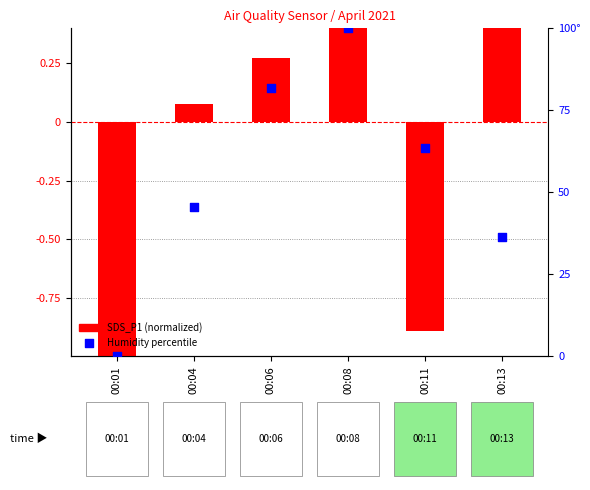

What is the change in value from 00:08 to 00:11?

-36.4